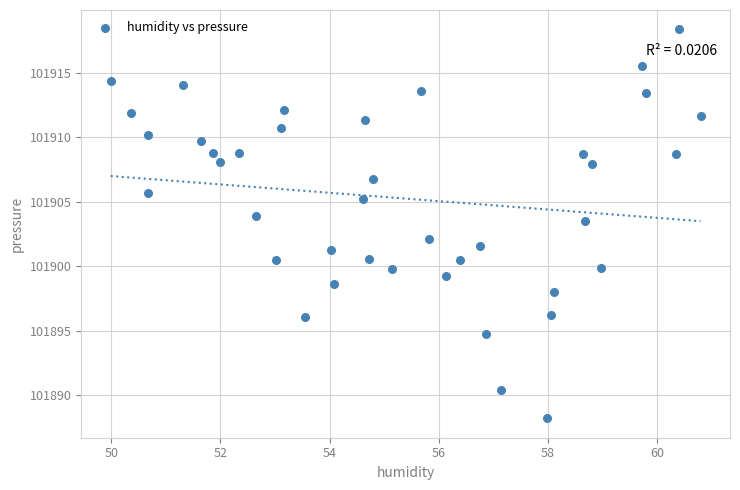

What Y value in the scatter plot is closest to 101903?

101903.5